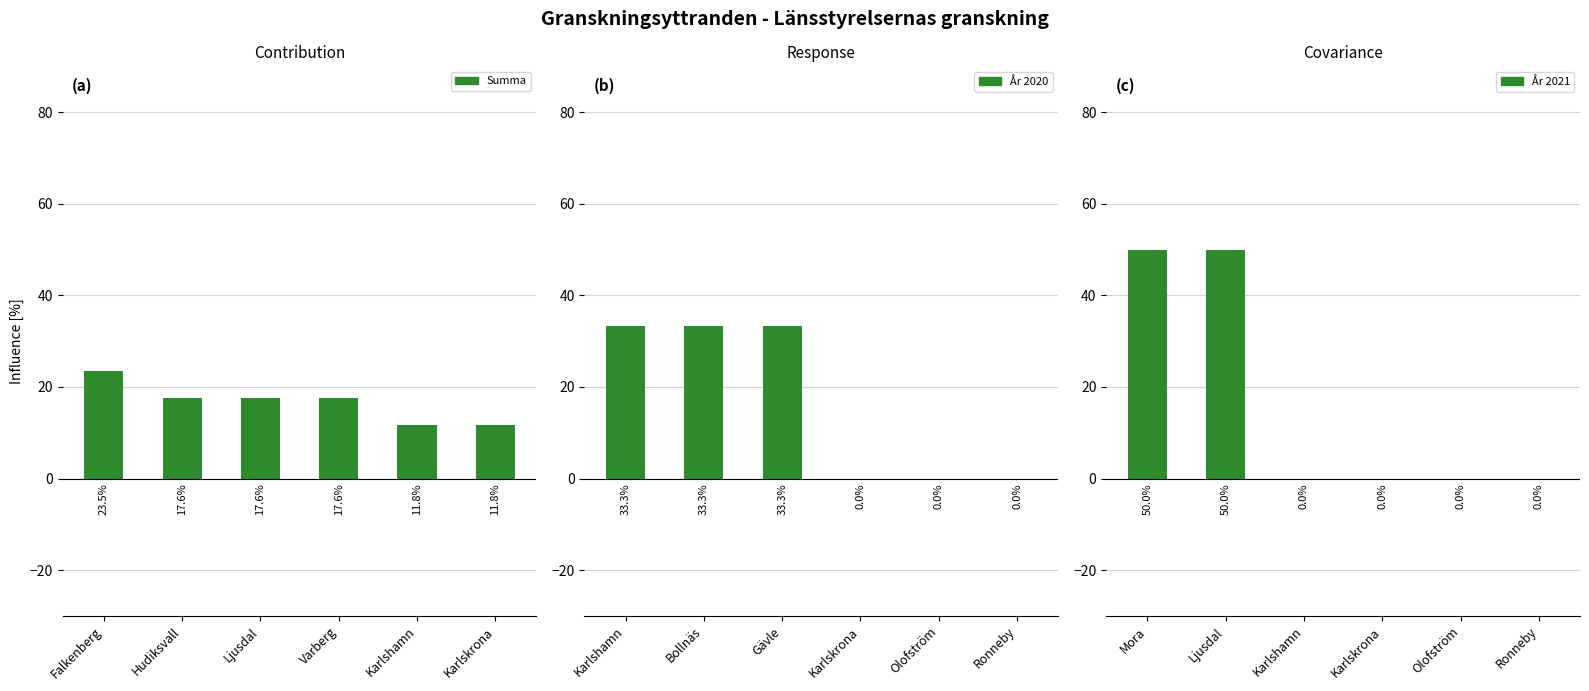

Reading right to left, list all the values displayed in this chart.

Summa: 11.8	11.8	17.6	17.6	17.6	23.5
År 2020: 0.0	0.0	0.0	33.3	33.3	33.3
År 2021: 0.0	0.0	0.0	0.0	50.0	50.0